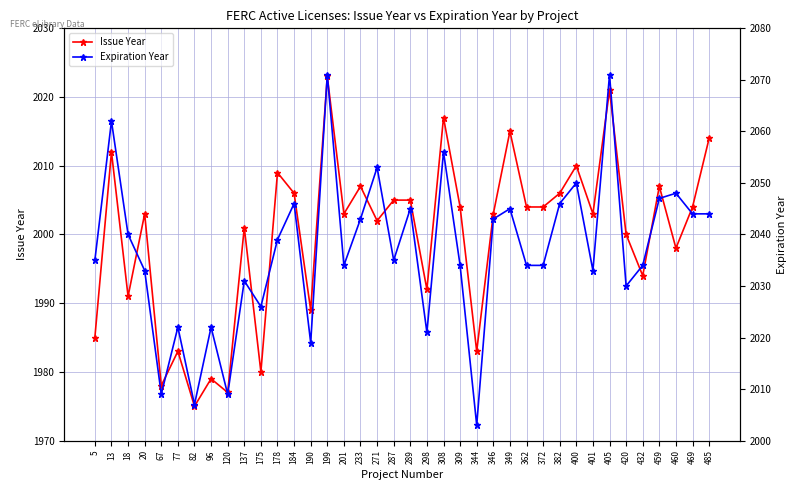

What are all the series names shown in the legend?

Issue Year, Expiration Year